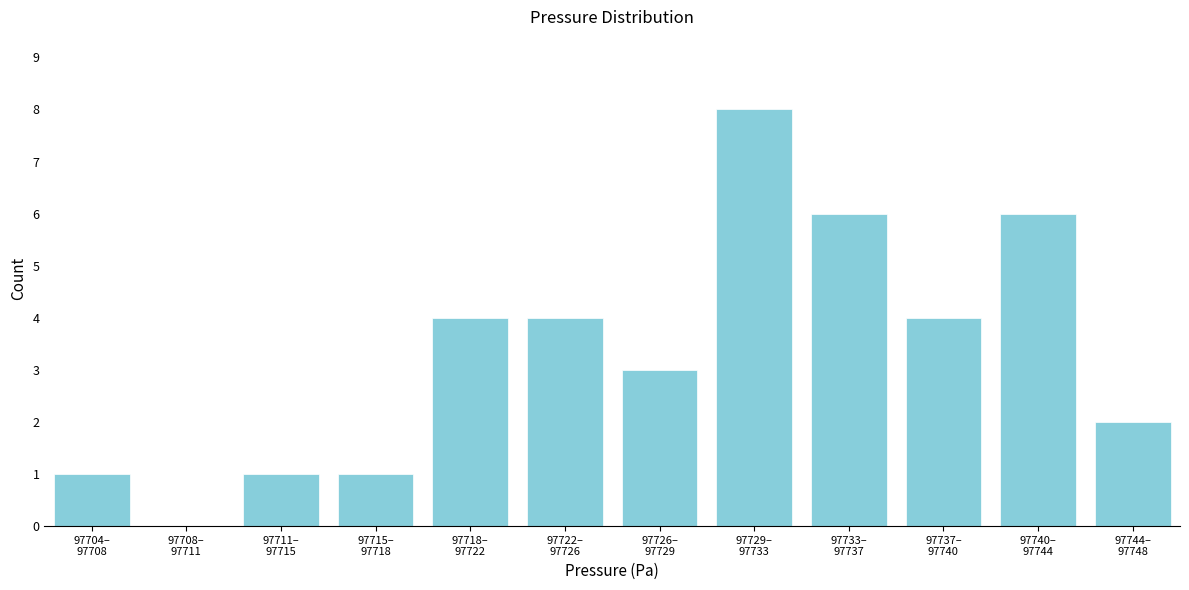

What is the sum of all values?

40